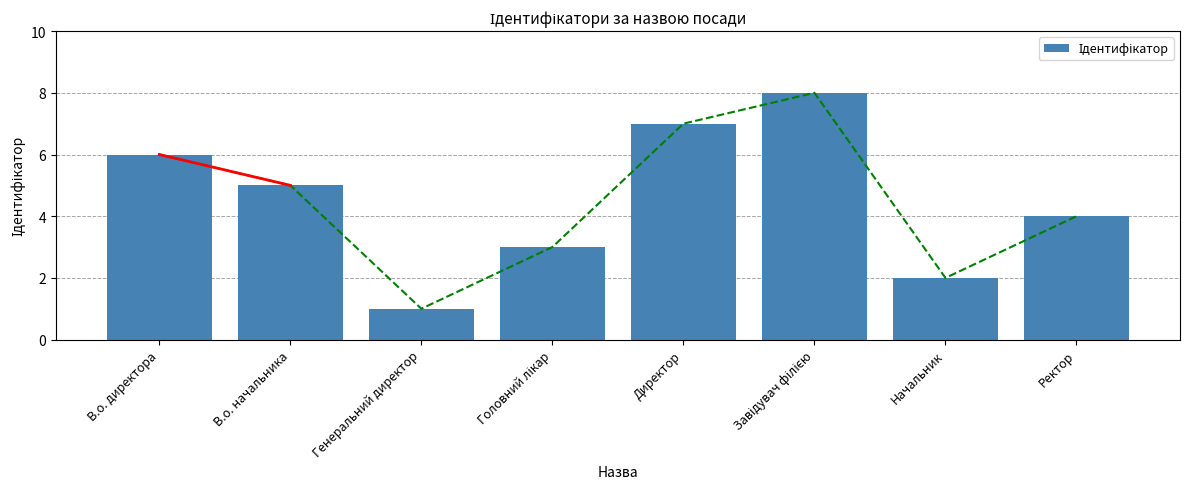

List the labels in order of value, largest first.

Завідувач філією, Директор, В.о. директора, В.о. начальника, Ректор, Головний лікар, Начальник, Генеральний директор